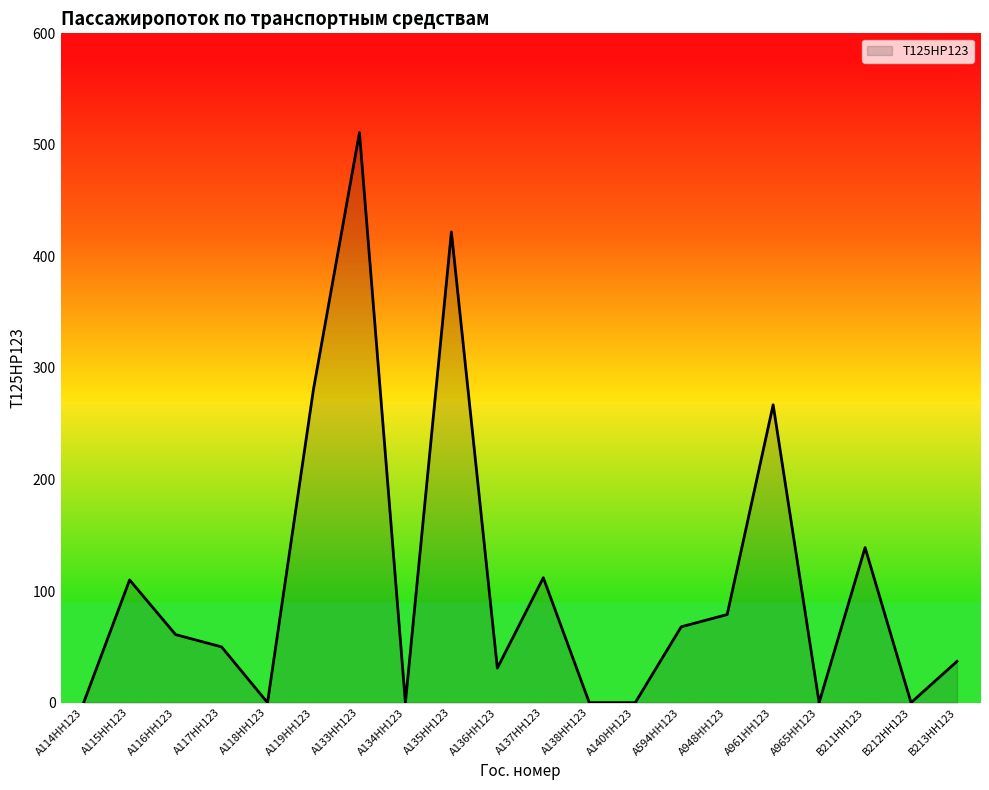

What position from the right is А119НН123?

15